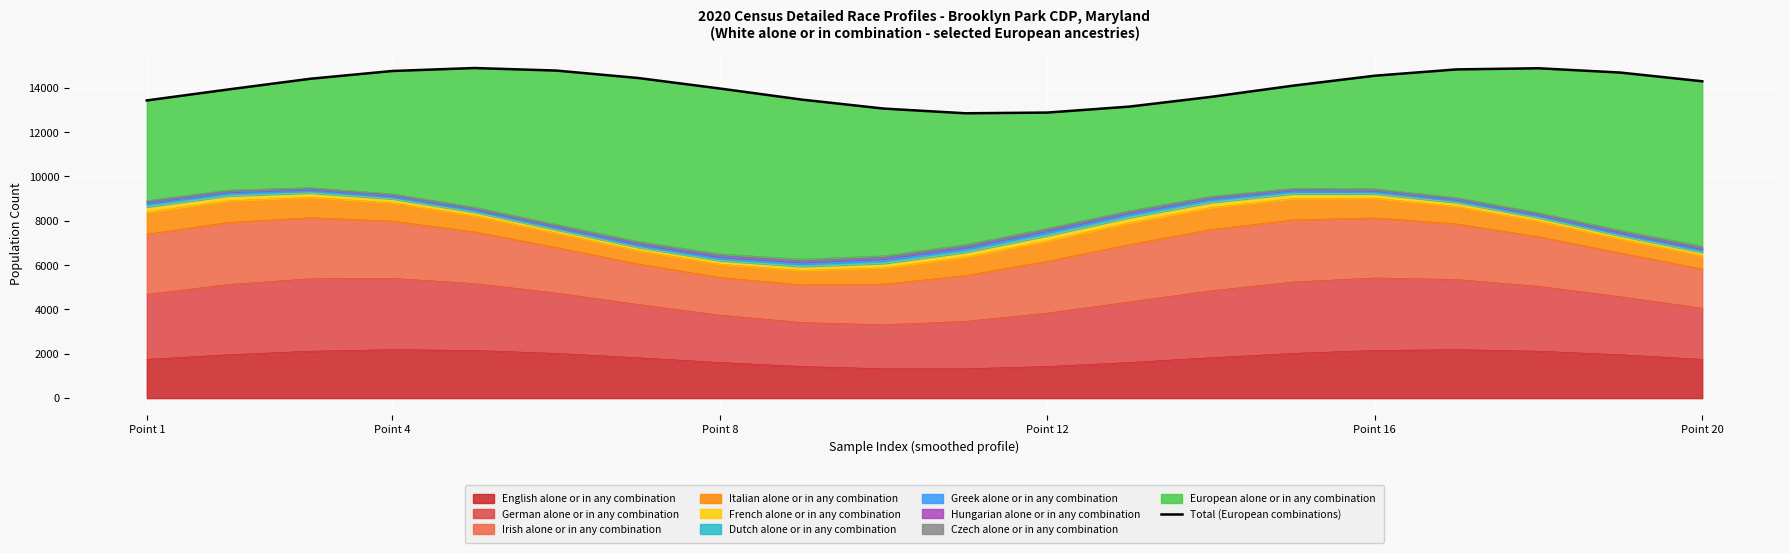

What is the highest value of the English alone or in any combination series?

2188.5